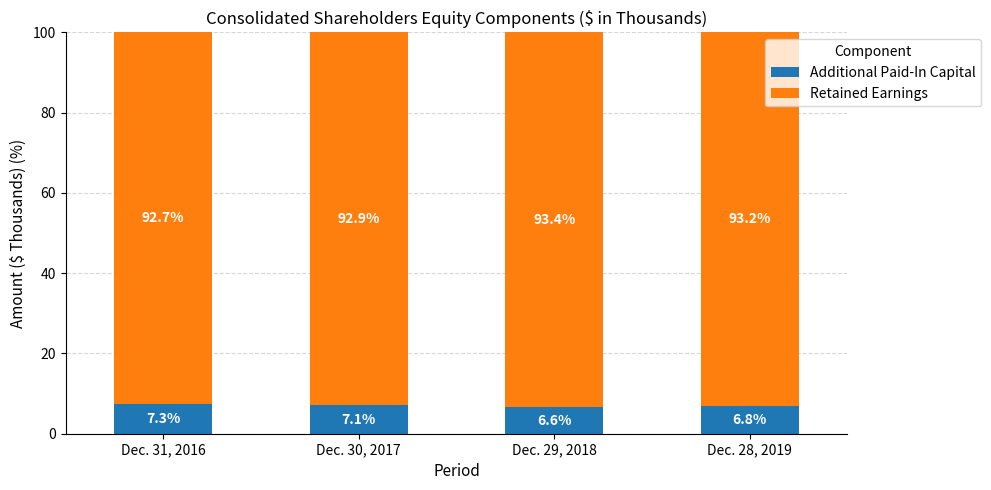

What is the total value across all series at Dec. 30, 2017?

100.0